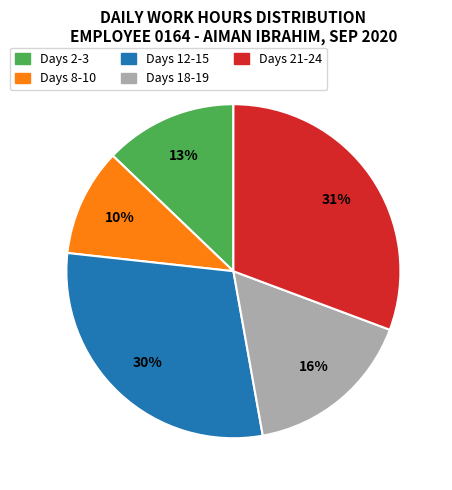

To the nearest percent, what is the average slice percentage?

20%